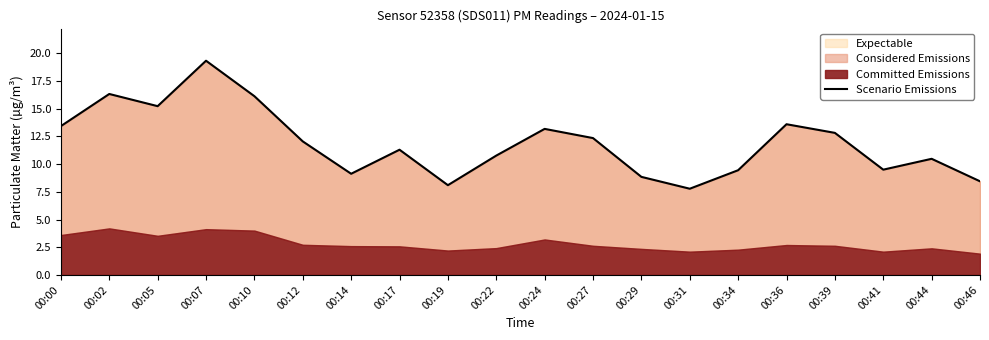

Is it true that the value at 00:05 is 21.1?

False